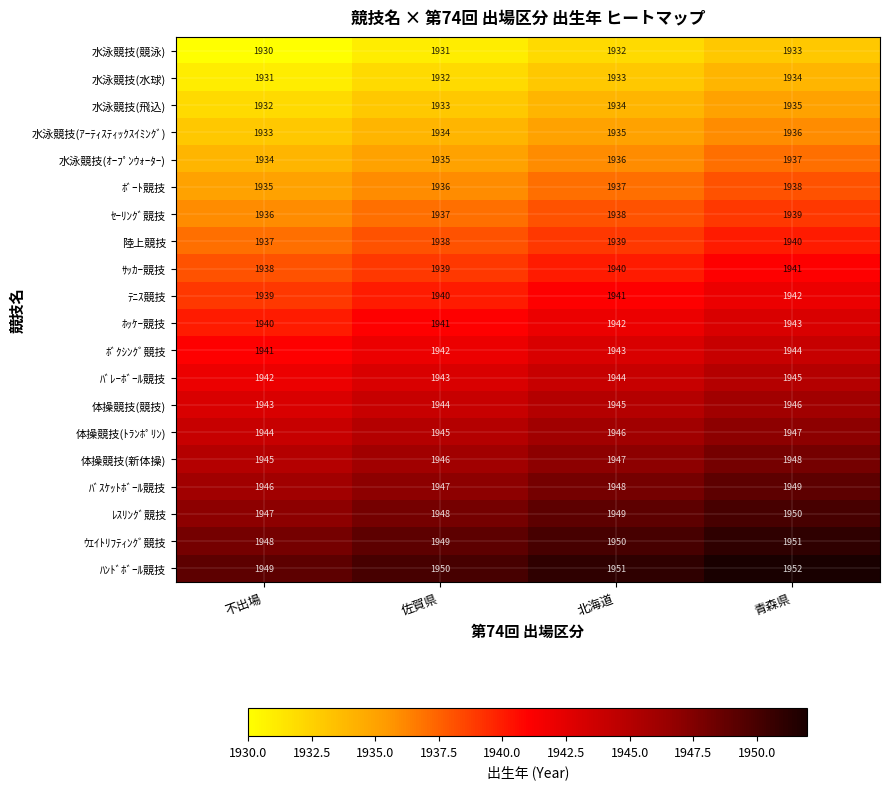

Count the ﾃﾆｽ競技 values in the range 1940 to 1942.

3